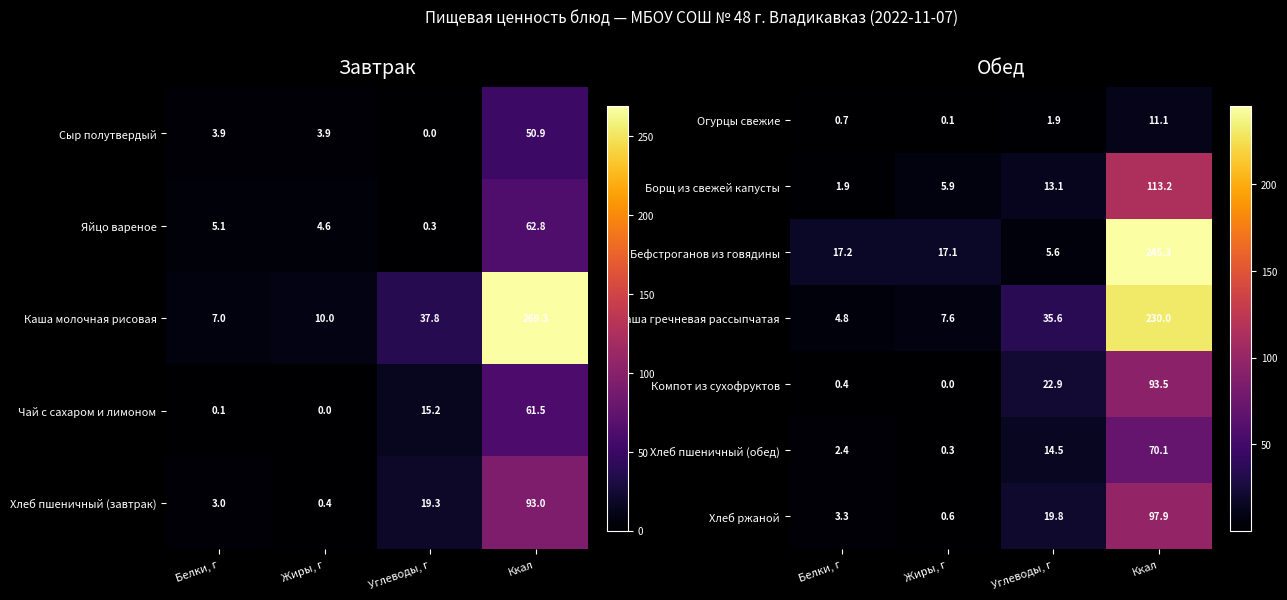

At which label is Хлеб пшеничный (обед) closest to 35?

Углеводы, г